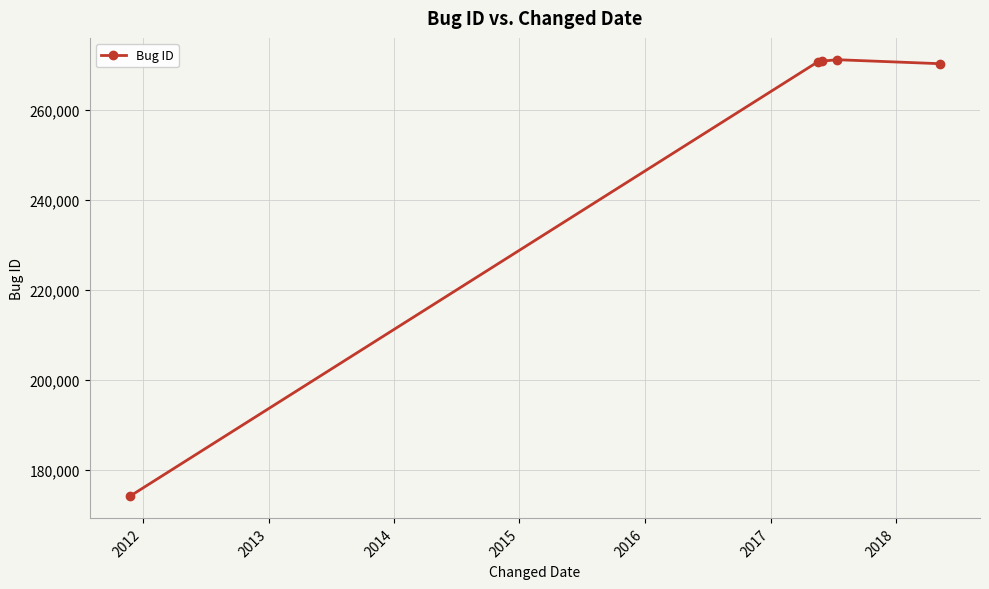

What is the sum of all values?

1256897